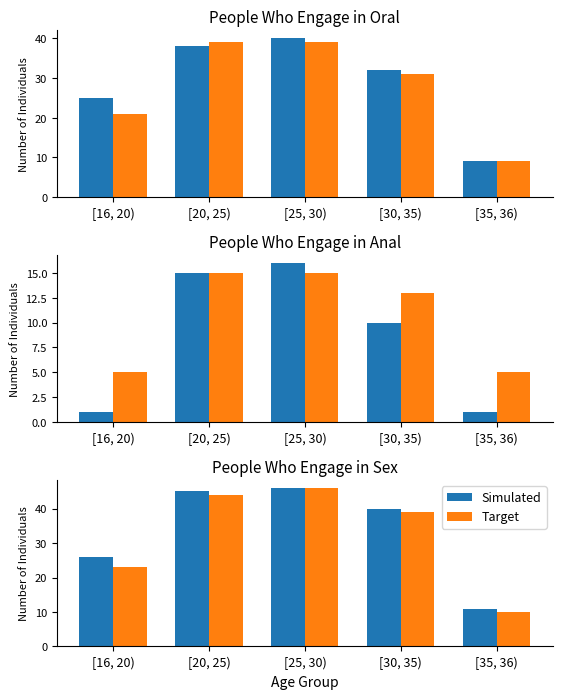

Read the Target value at [20, 25), to the nearest 10.

40